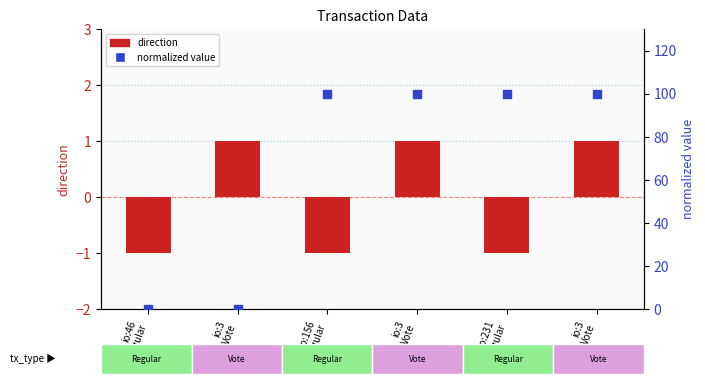

What is the total value across all series at io:3
Vote?

1